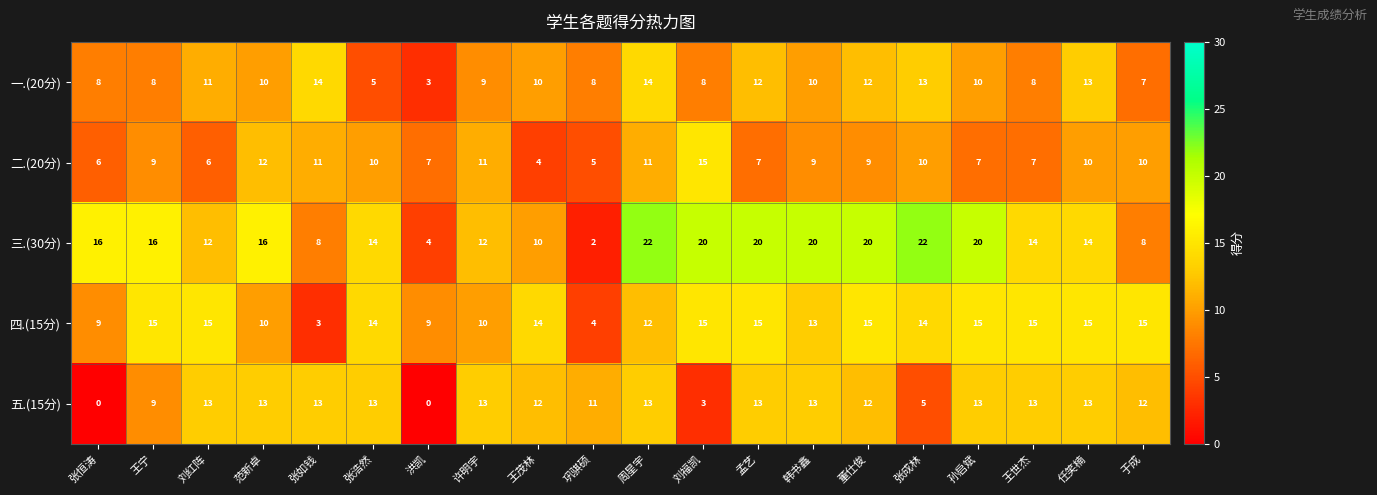

What is the difference between the highest and lowest values at 张恒涛?

16